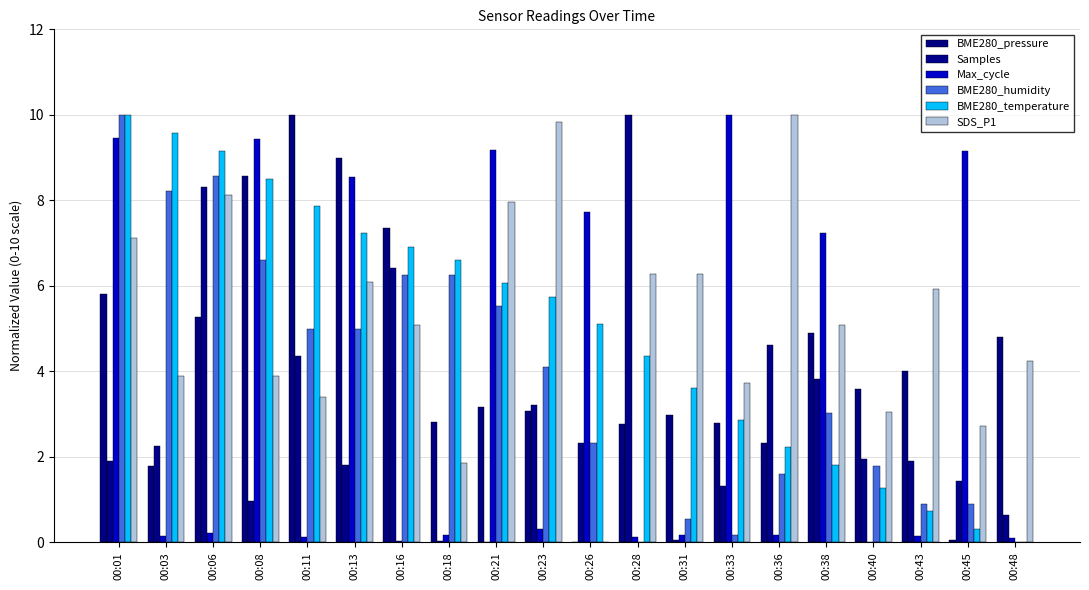

Reading right to left, list all the values displayed in this chart.

BME280_pressure: 4.8	0.1	4.0	3.6	4.9	2.3	2.8	3.0	2.8	0.0	3.1	3.2	2.8	7.4	9.0	10.0	8.6	5.3	1.8	5.8
Samples: 0.6	1.4	1.9	2.0	3.8	4.6	1.3	0.1	10.0	2.3	3.2	0.0	0.0	6.4	1.8	4.4	1.0	8.3	2.3	1.9
Max_cycle: 0.1	9.2	0.1	0.0	7.2	0.2	10.0	0.2	0.1	7.7	0.3	9.2	0.2	0.0	8.5	0.1	9.4	0.2	0.1	9.5
BME280_humidity: 0.0	0.9	0.9	1.8	3.0	1.6	0.2	0.5	0.0	2.3	4.1	5.5	6.3	6.3	5.0	5.0	6.6	8.6	8.2	10.0
BME280_temperature: 0.0	0.3	0.7	1.3	1.8	2.2	2.9	3.6	4.4	5.1	5.7	6.1	6.6	6.9	7.2	7.9	8.5	9.1	9.6	10.0
SDS_P1: 4.2	2.7	5.9	3.1	5.1	10.0	3.7	6.3	6.3	0.0	9.8	8.0	1.9	5.1	6.1	3.4	3.9	8.1	3.9	7.1